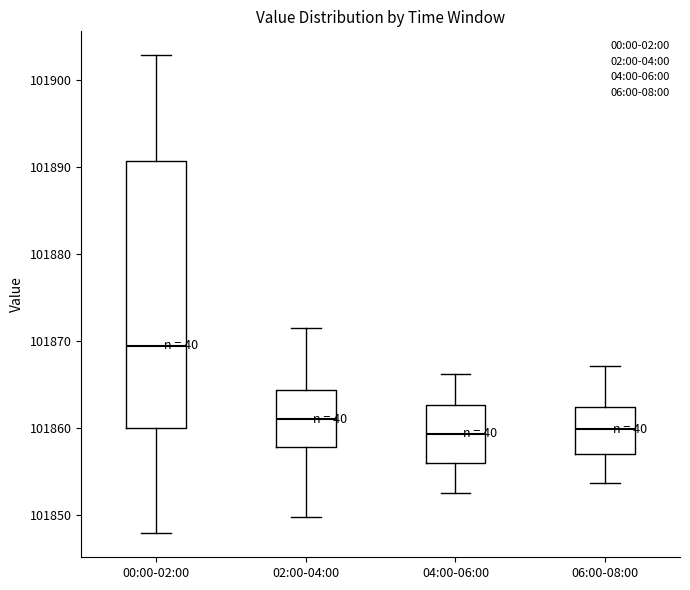

Reading left to right, transcribe this box plot: for each box, give where its median line is, the range the box spans, and where its two whiskers end, as read against the y-axis. The values are not printed on the chart, so give them approximately, as read against the axis.

00:00-02:00: median 101869, box 101860 to 101891, whiskers 101848 to 101903
02:00-04:00: median 101861, box 101858 to 101864, whiskers 101850 to 101872
04:00-06:00: median 101859, box 101856 to 101863, whiskers 101853 to 101866
06:00-08:00: median 101860, box 101857 to 101862, whiskers 101854 to 101867